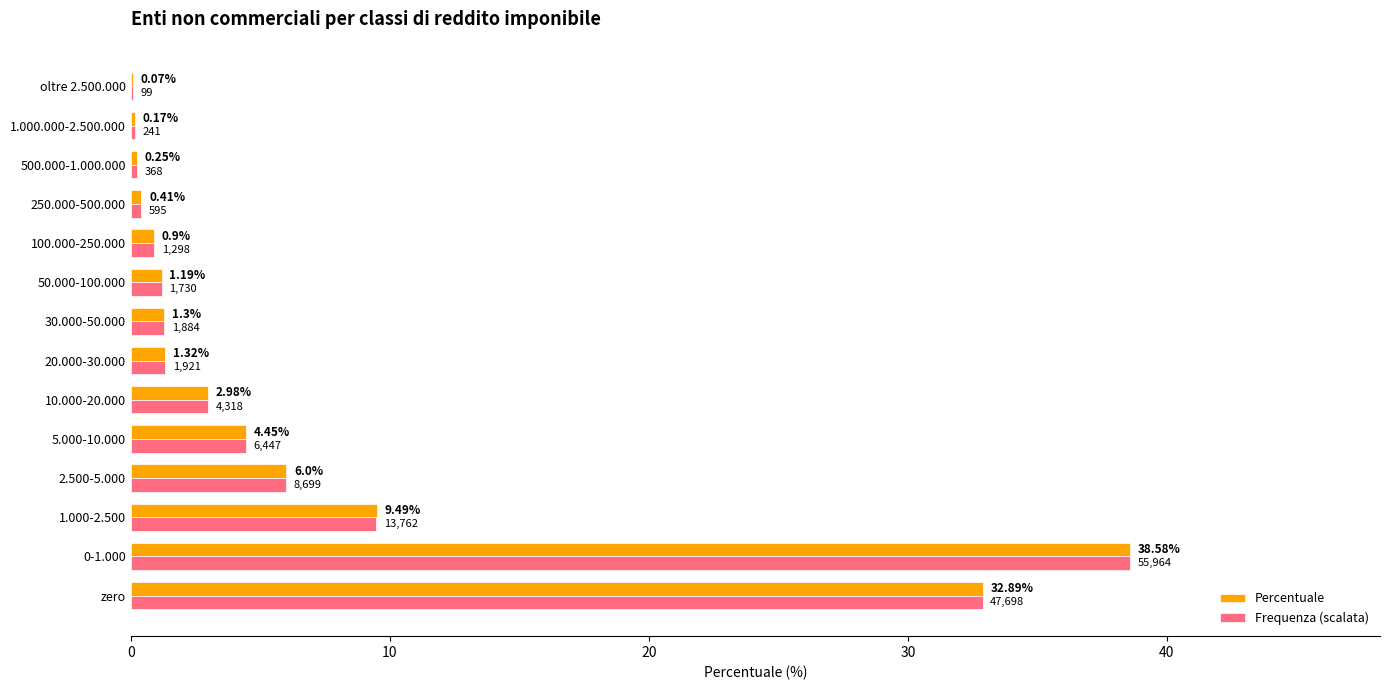

At which category is the sum across all series the highest?

0-1.000